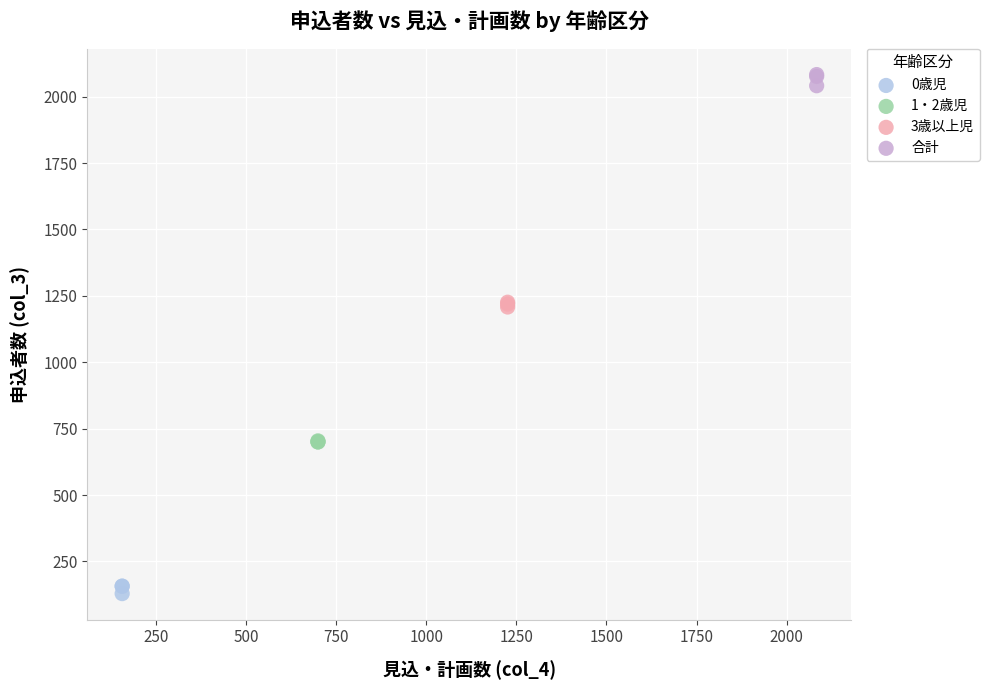

Which series contains the lowest Y value?

0歳児